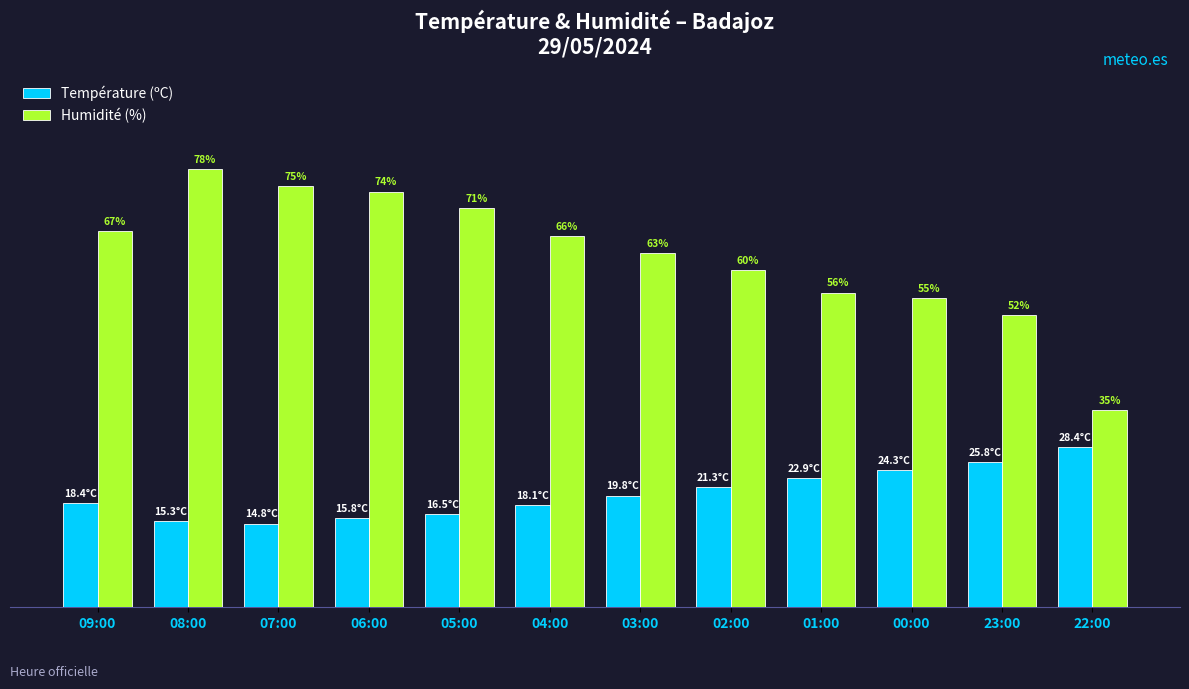

Between 06:00 and 22:00, which series saw the biggest shift?

Humidité (%)